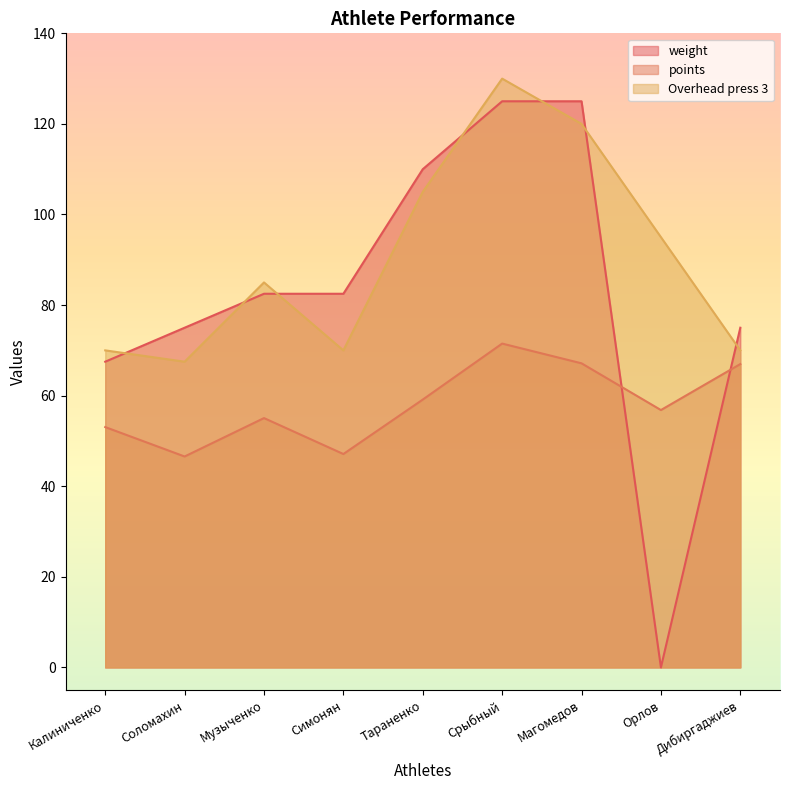

After their last crossing, which series has the higher values: weight or points?

weight